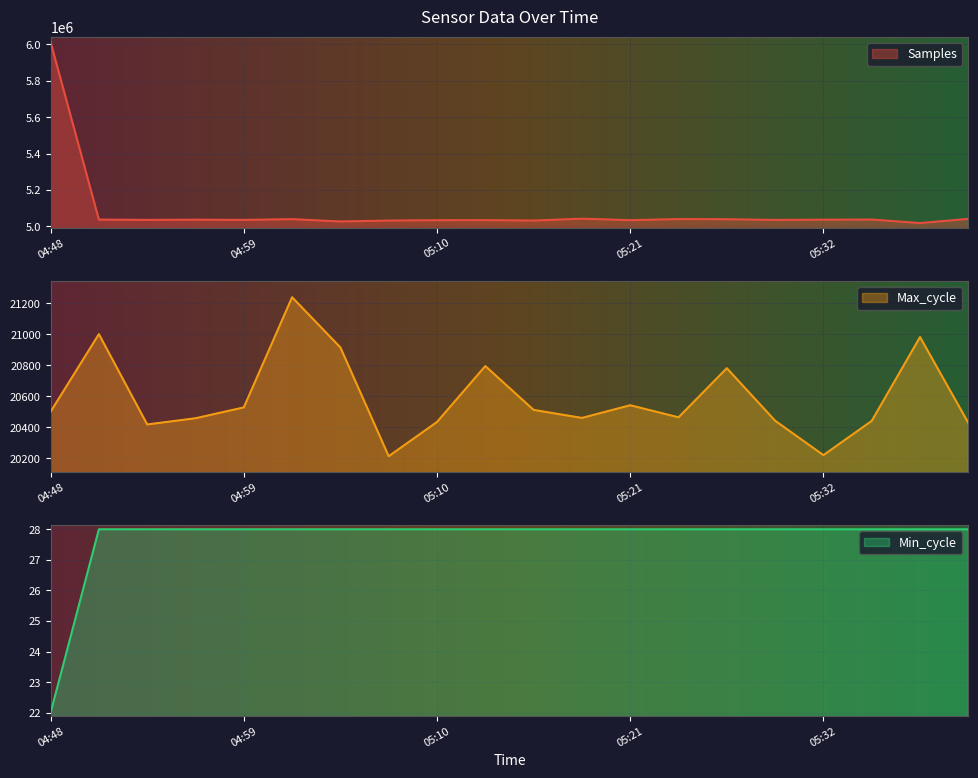

At which category is the sum across all series the highest?

04:48